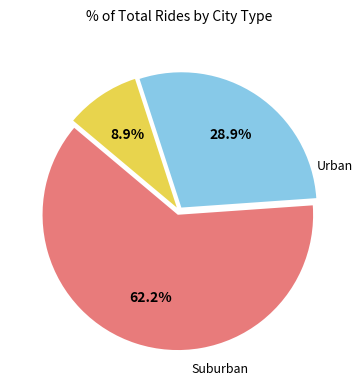

Is there any slice that represents more than half of the pie?

Yes